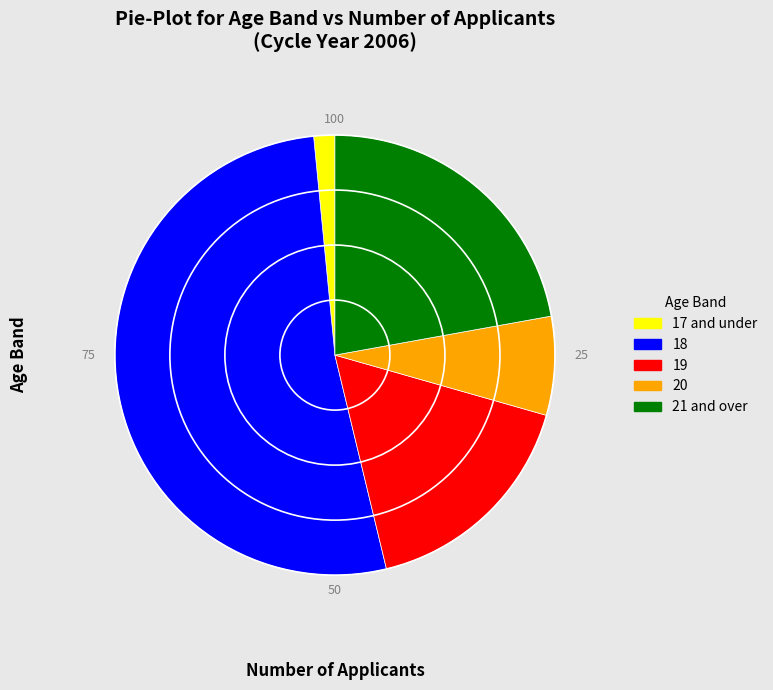

Which has a higher value, 20 or 19?

19